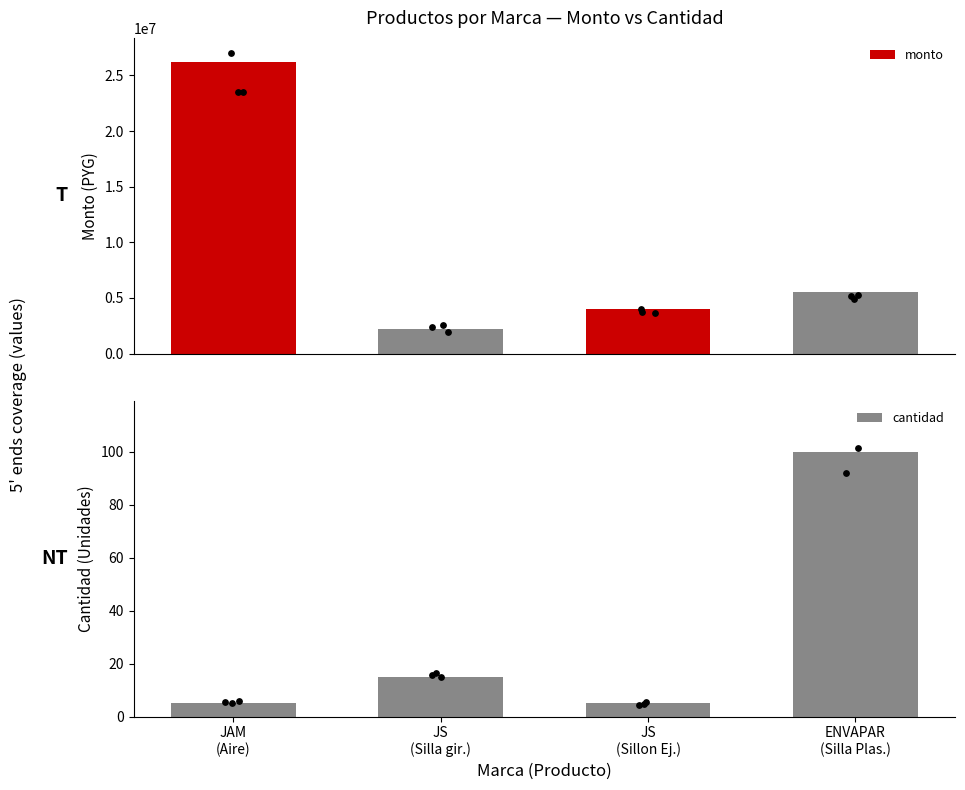

At how many categories does at least one series exceed 7053830?

1